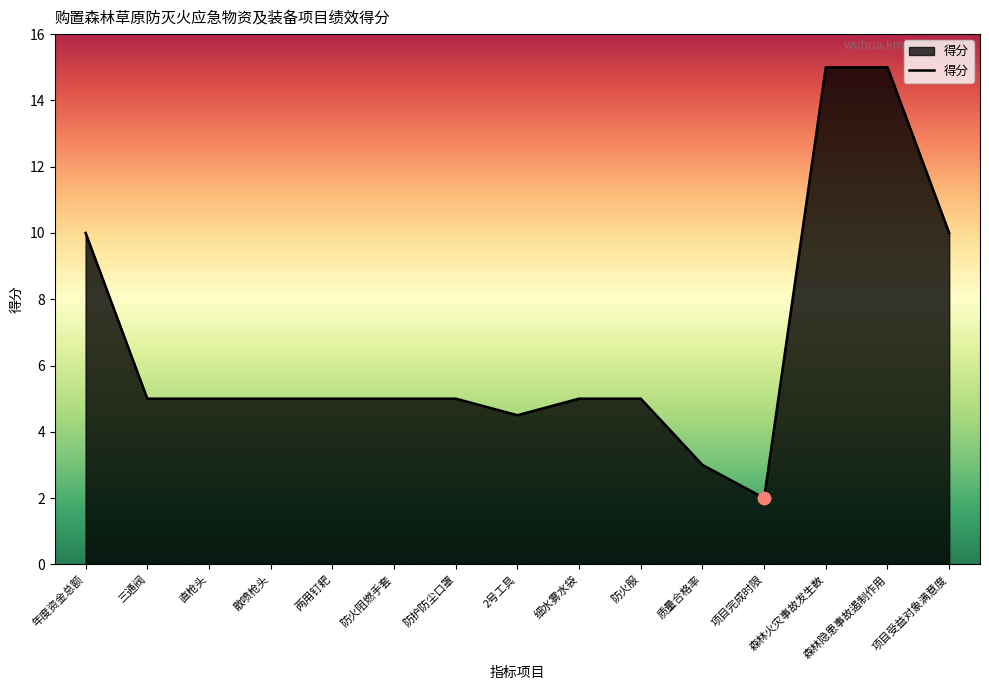

What is the change in value from 质量合格率 to 项目受益对象满意度?

+7.0